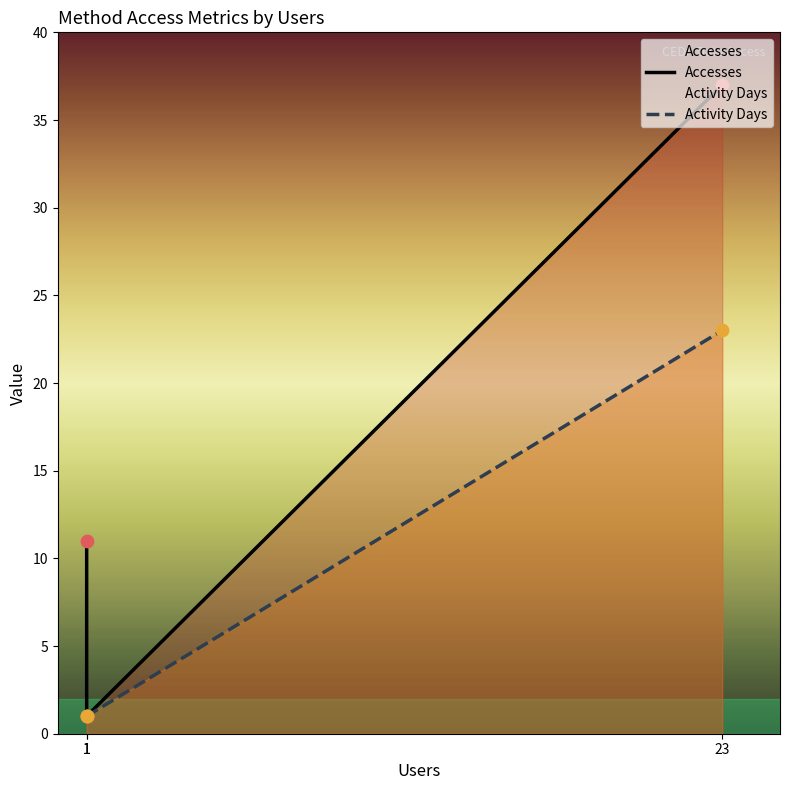

Which series reaches the minimum Y coordinate?

Accesses